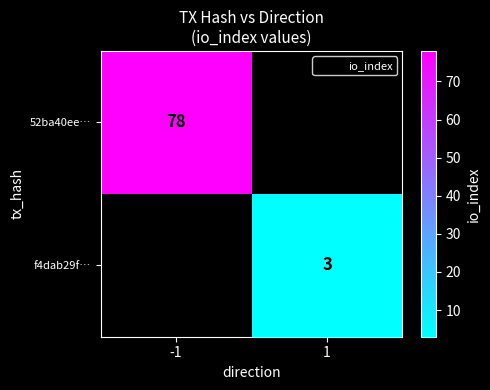

Which series has the widest spread of values?

52ba40ee…